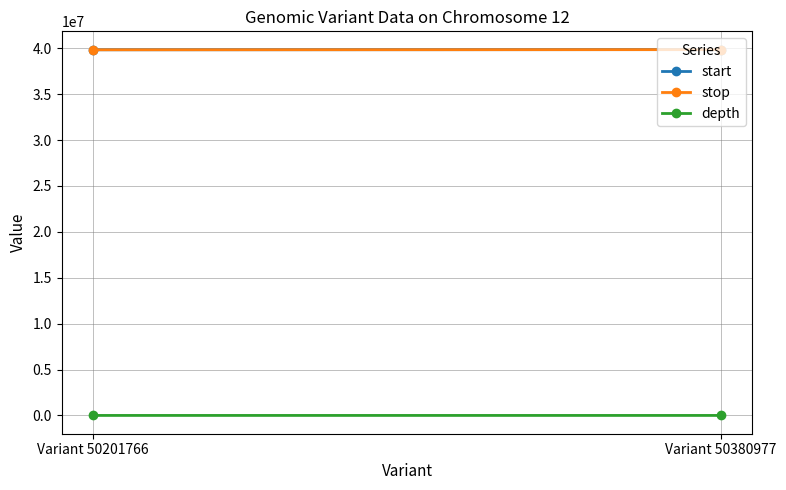

What is the difference between the highest and lowest values at Variant 50201766?

39828472